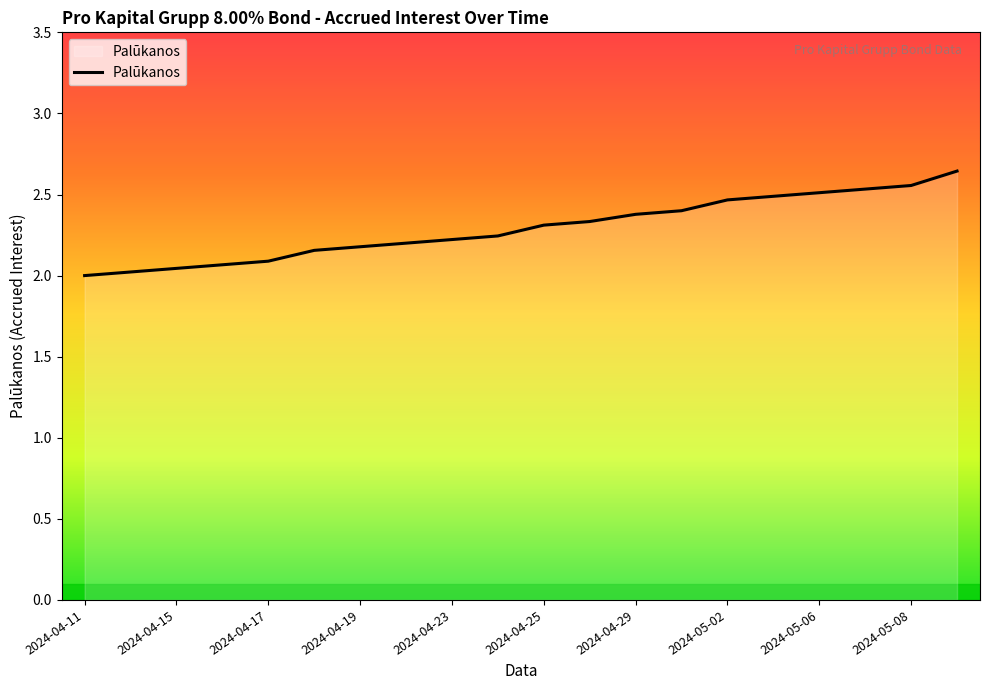

Approximately how many times larger is the value at 2024-05-06 compared to 2024-04-17?

1.2